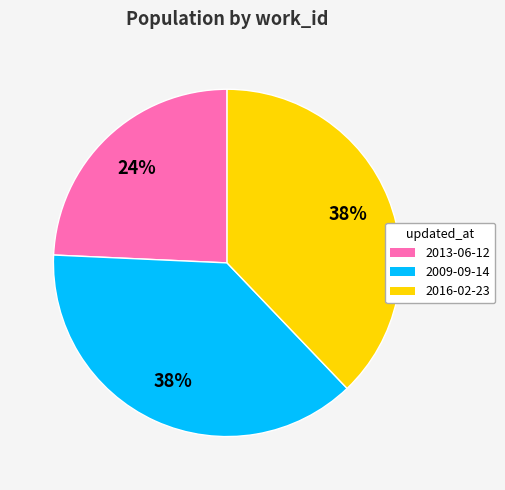

To the nearest percent, what is the difference between the largest and smallest slice percentages?

14%